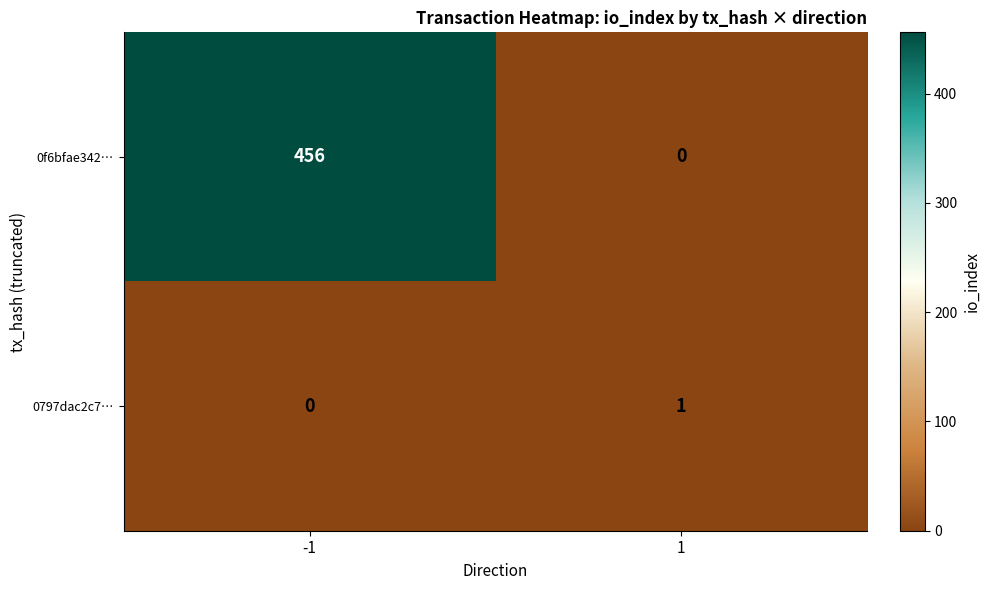

Which series changed the most between -1 and 1?

0f6bfae342…